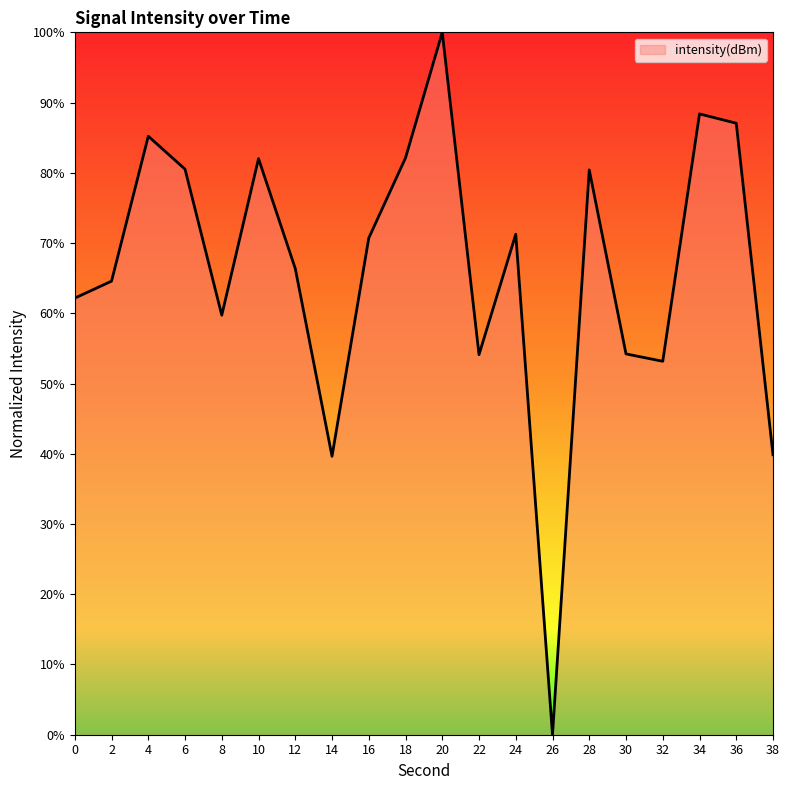

The value at 38 is 11.7. True or false?

False